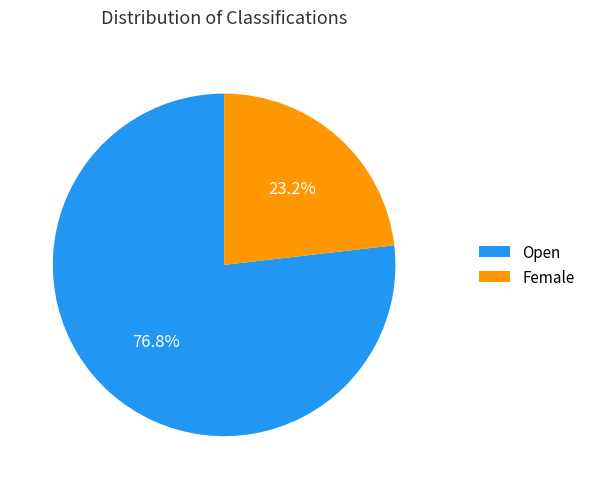

What percentage is NOT represented by Female?

76.8%